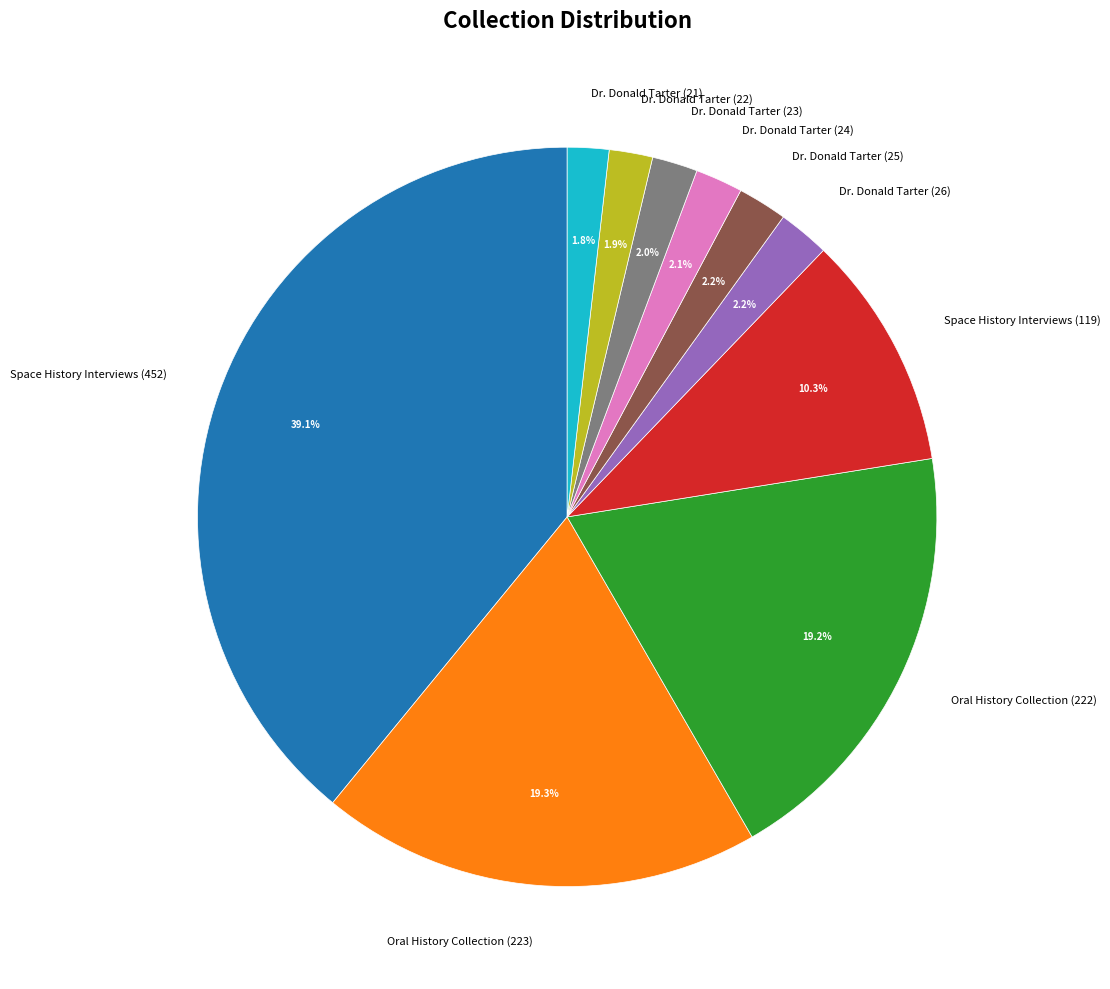

Which has a higher value, Oral History Collection (223) or Space History Interviews (119)?

Oral History Collection (223)